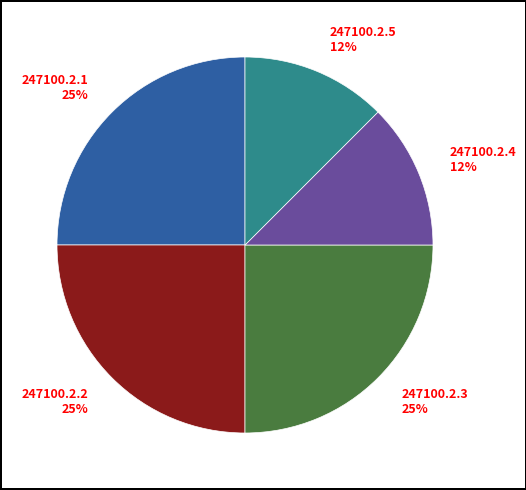

What is the ratio of the value at 247100.2.1 to the value at 247100.2.3?

1.0